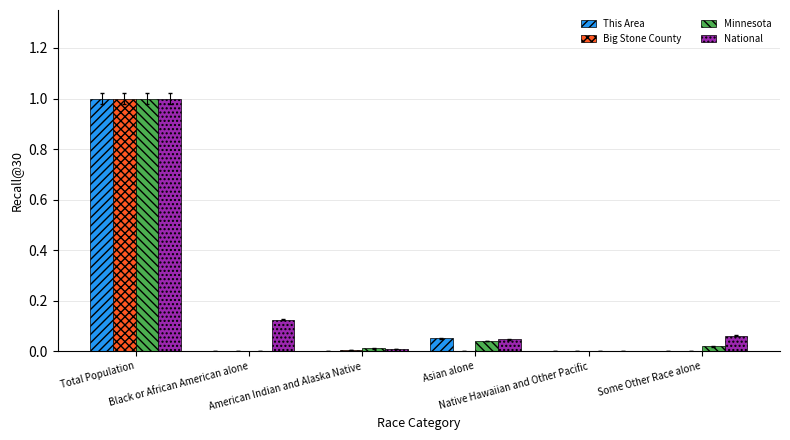

The value of National at Native Hawaiian and Other Pacific is 0.0. True or false?

True